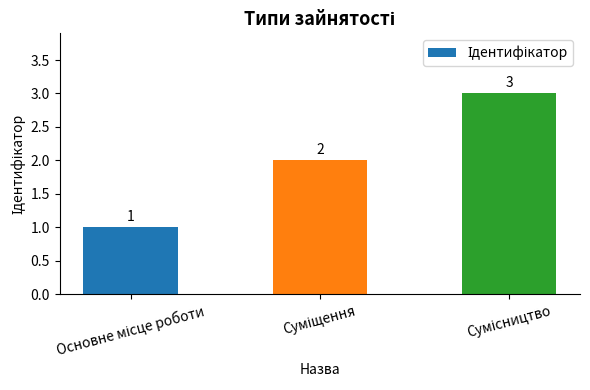

What is the sum of all values?

6